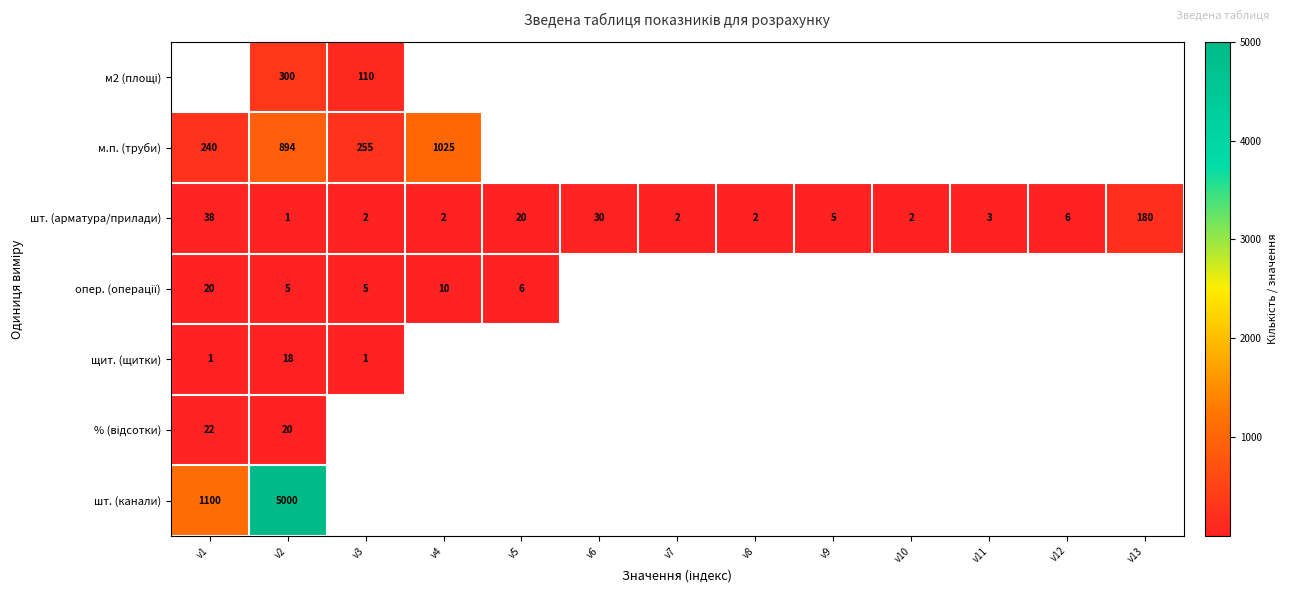

At which category is the sum across all series the highest?

v2